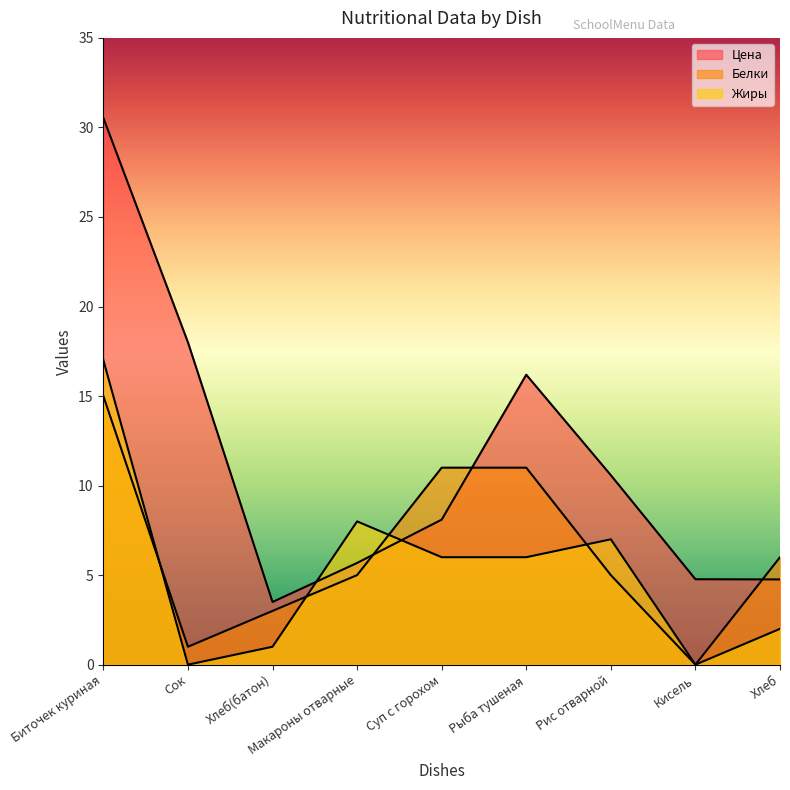

At which label is Жиры closest to 8?

Макароны отварные